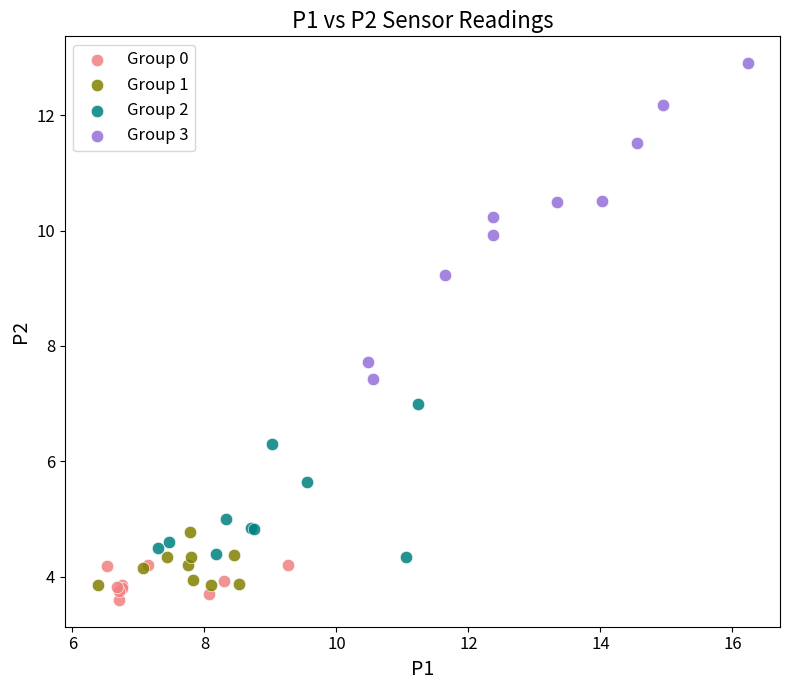

Which series contains the highest Y value?

Group 3